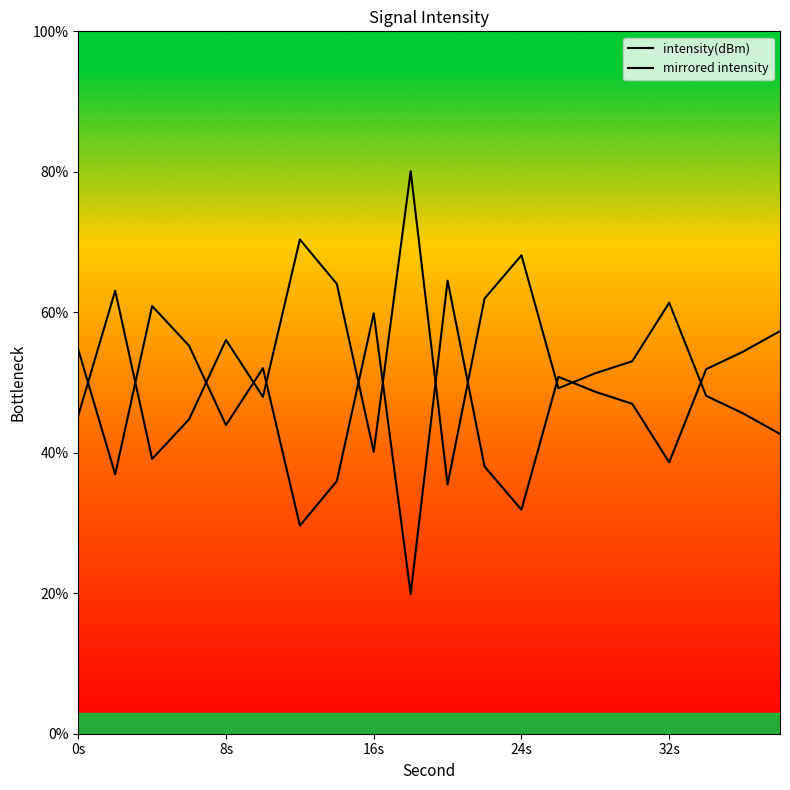

Does the chart display data point markers on the line(s)?

No